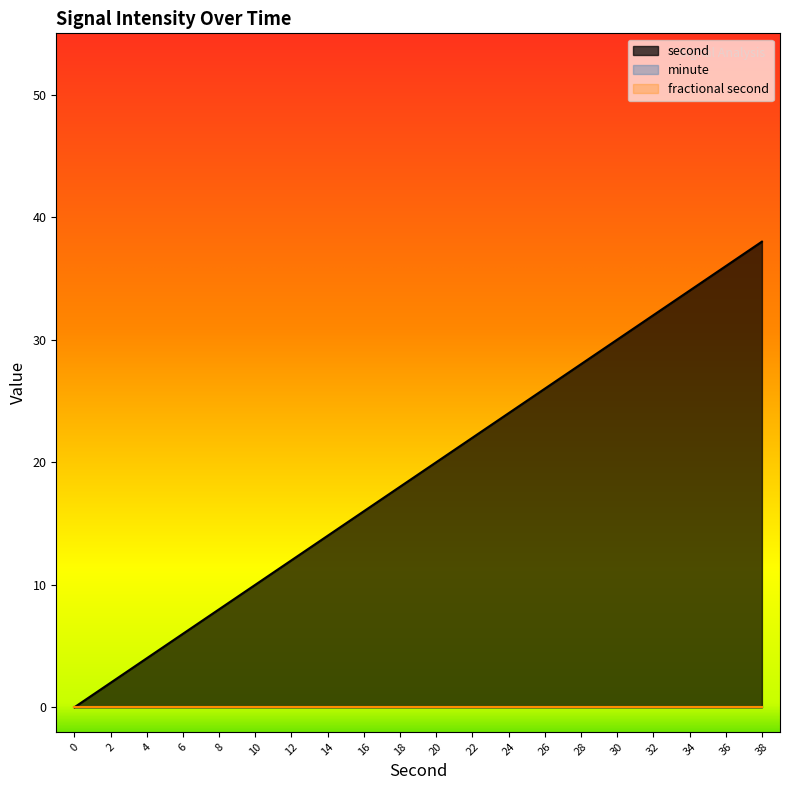

Which has a higher value, 0 or 6?

6